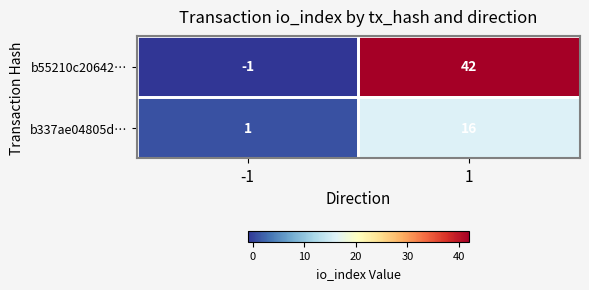

What is the difference between the b337ae04805d… values at -1 and 1?

15